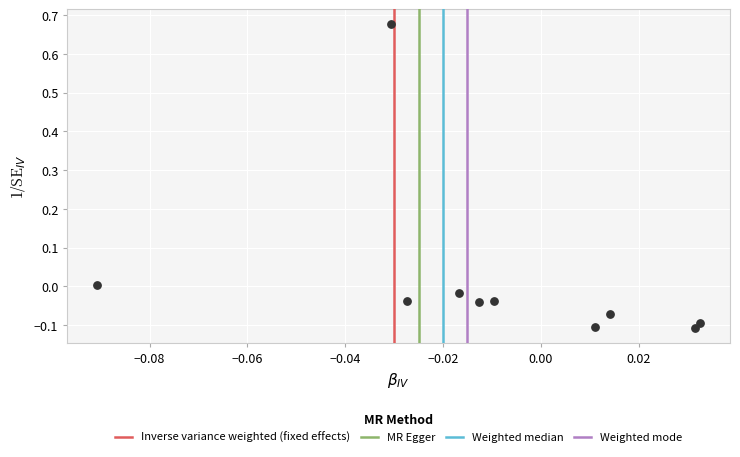

What is the range of Y values (max minus min)?

0.8